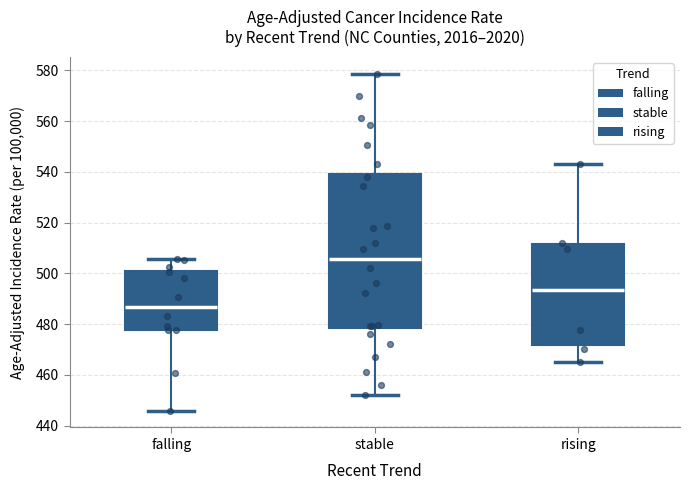

Which box's median line is the lowest?

falling